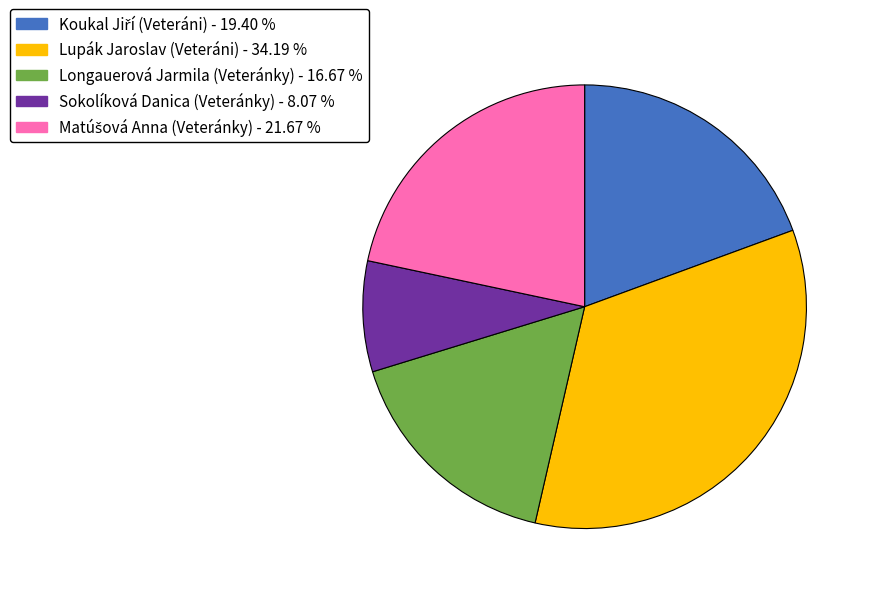

How many slices are in this pie chart?

5